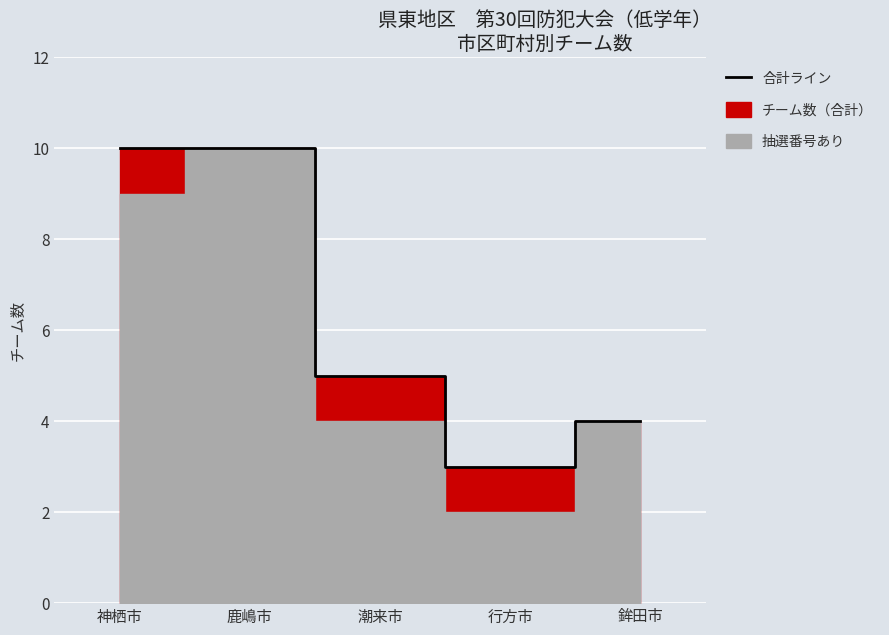

What position from the right is 潮来市?

3